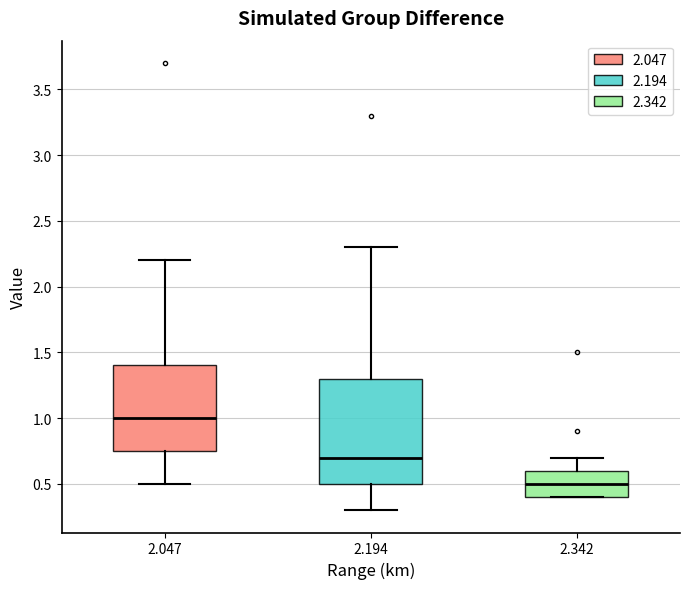

Reading left to right, transcribe this box plot: for each box, give where its median line is, the range the box spans, and where its two whiskers end, as read against the y-axis. The values are not printed on the chart, so give them approximately, as read against the axis.

2.047: median 1.00, box 0.75 to 1.40, whiskers 0.50 to 2.20
2.194: median 0.70, box 0.50 to 1.30, whiskers 0.30 to 2.30
2.342: median 0.50, box 0.40 to 0.60, whiskers 0.40 to 0.70